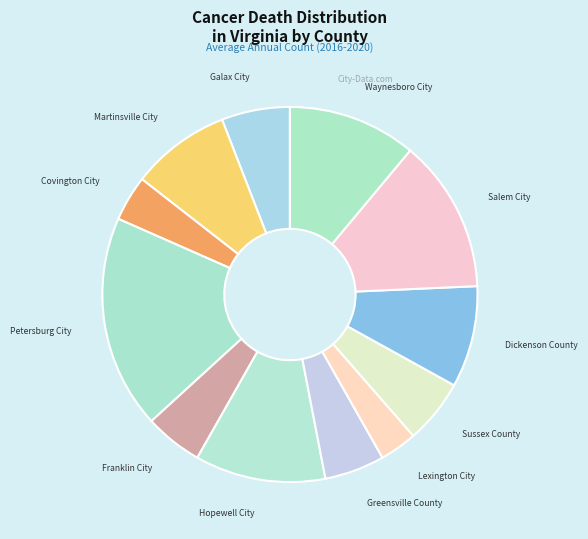

Which slice is the largest?

Petersburg City